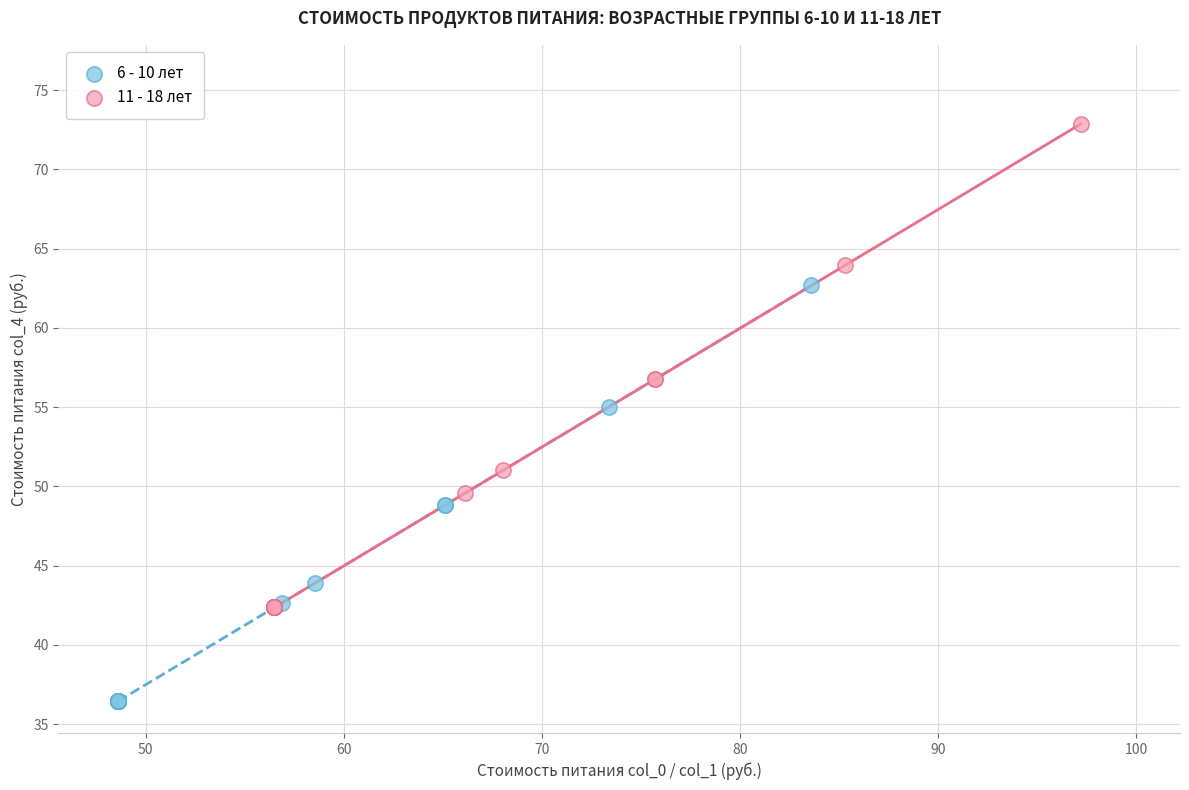

Which series reaches the maximum Y coordinate?

11 - 18 лет